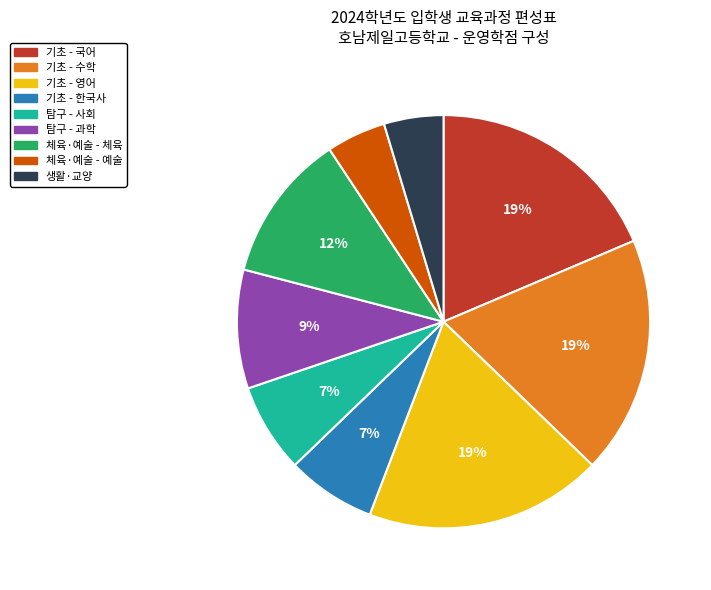

To the nearest percent, what is the average slice percentage?

11%